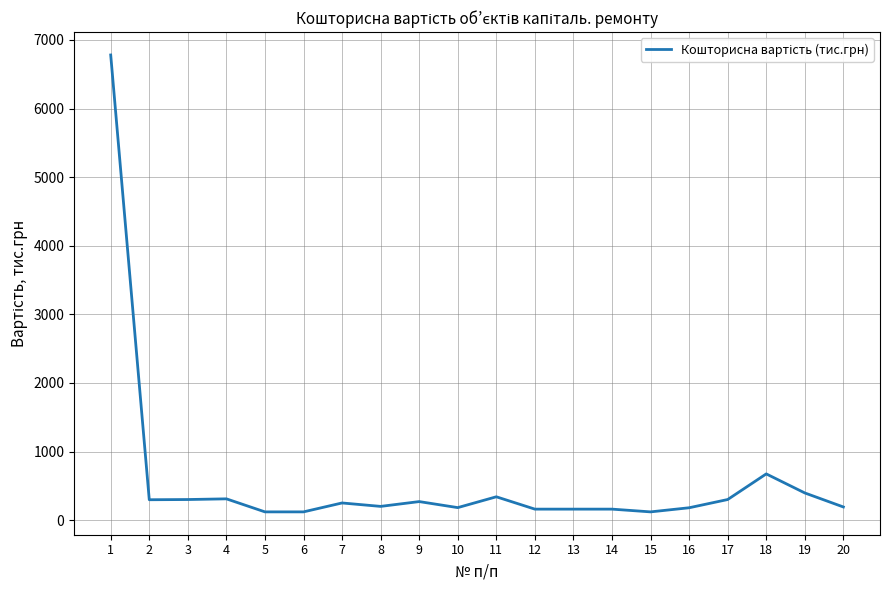

Which has a higher value, 19 or 18?

18